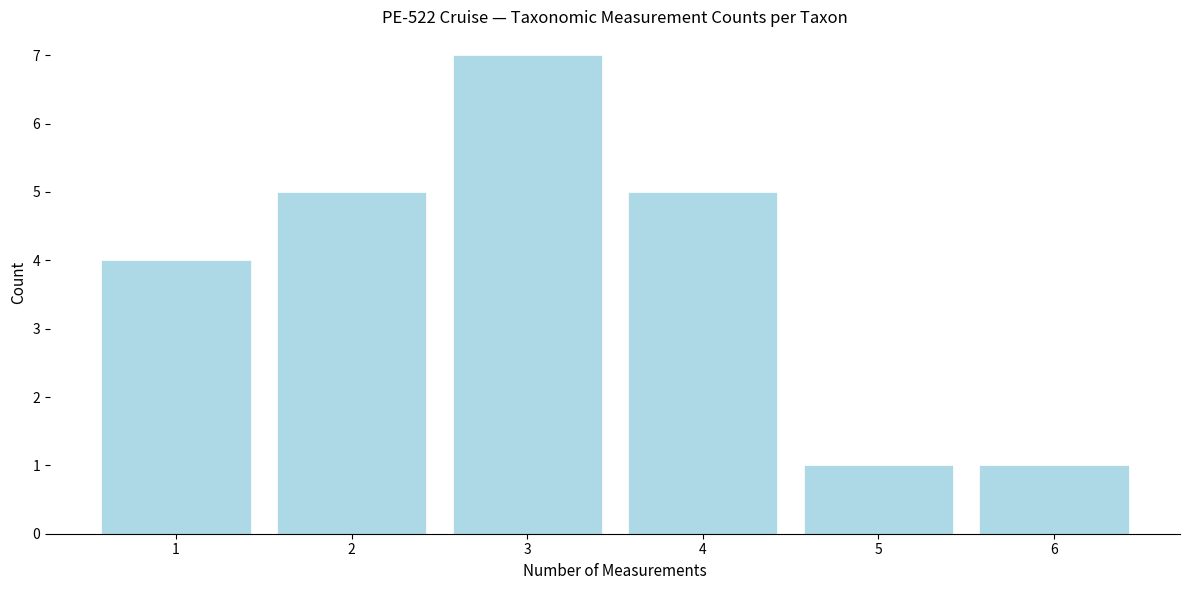

Reading left to right, extract all data points from this chart.

4	5	7	5	1	1